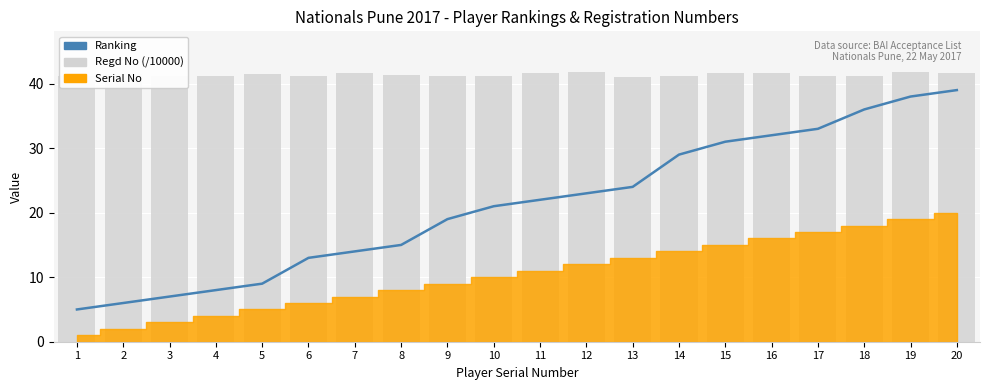

Between 10 and 12, which series saw the biggest shift?

Ranking